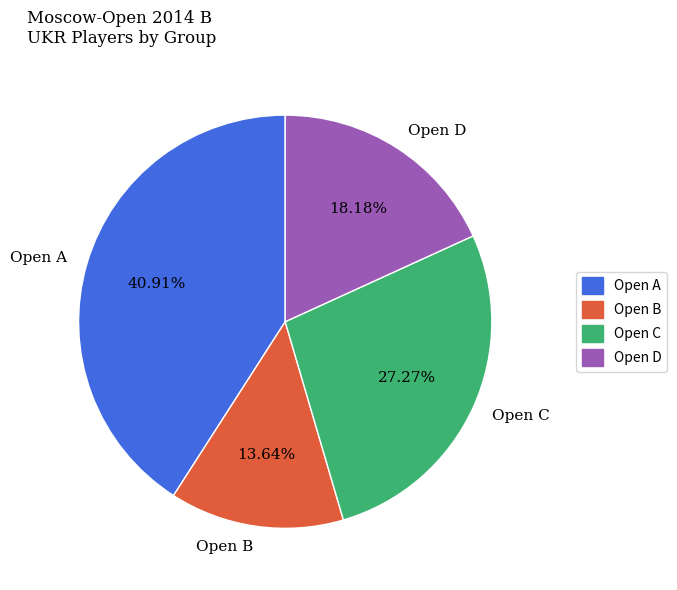

How many segments does this pie chart have?

4